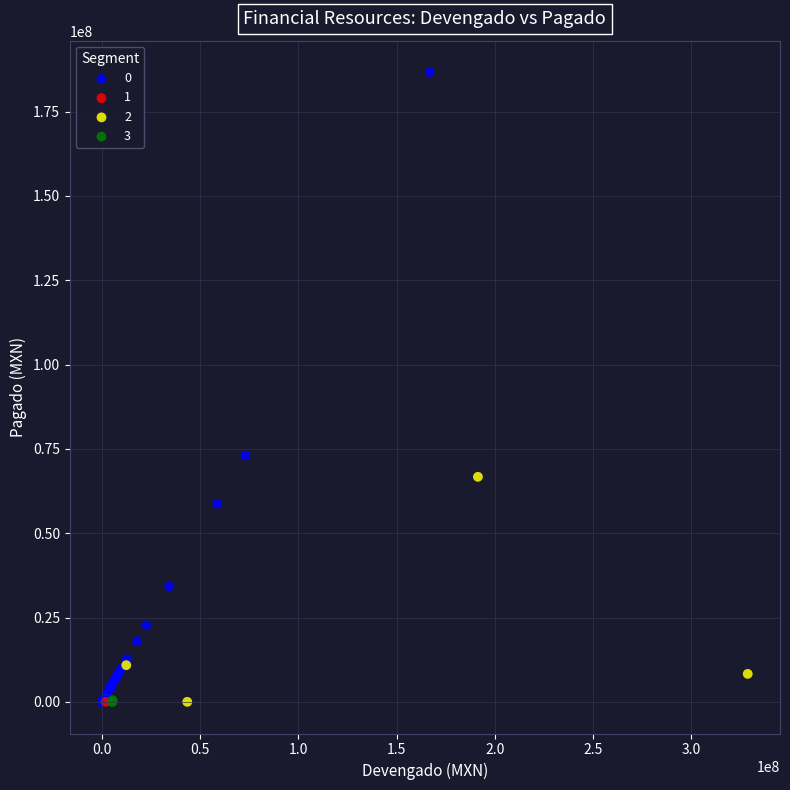

Which series reaches the maximum Y coordinate?

0